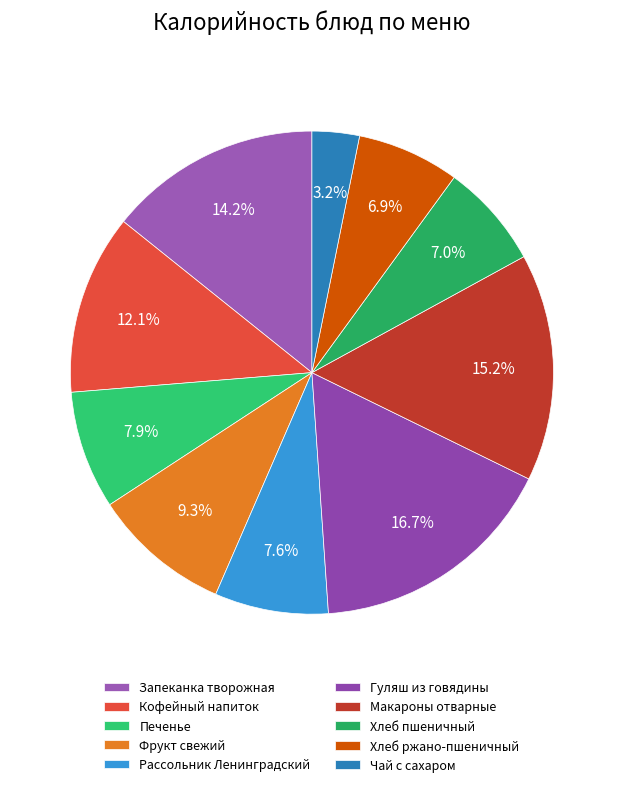

Approximately how many times larger is the value at Чай с сахаром compared to Запеканка творожная?

0.2